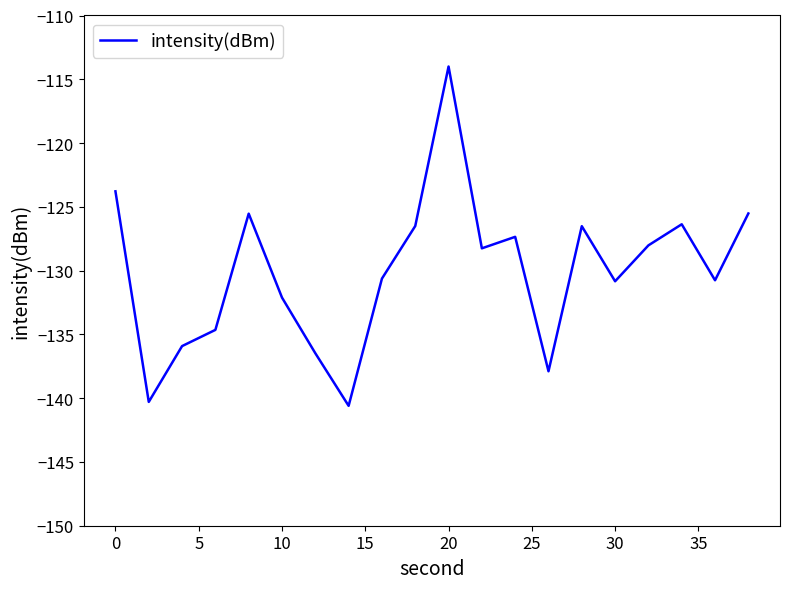

What is the smallest value displayed?

-140.6